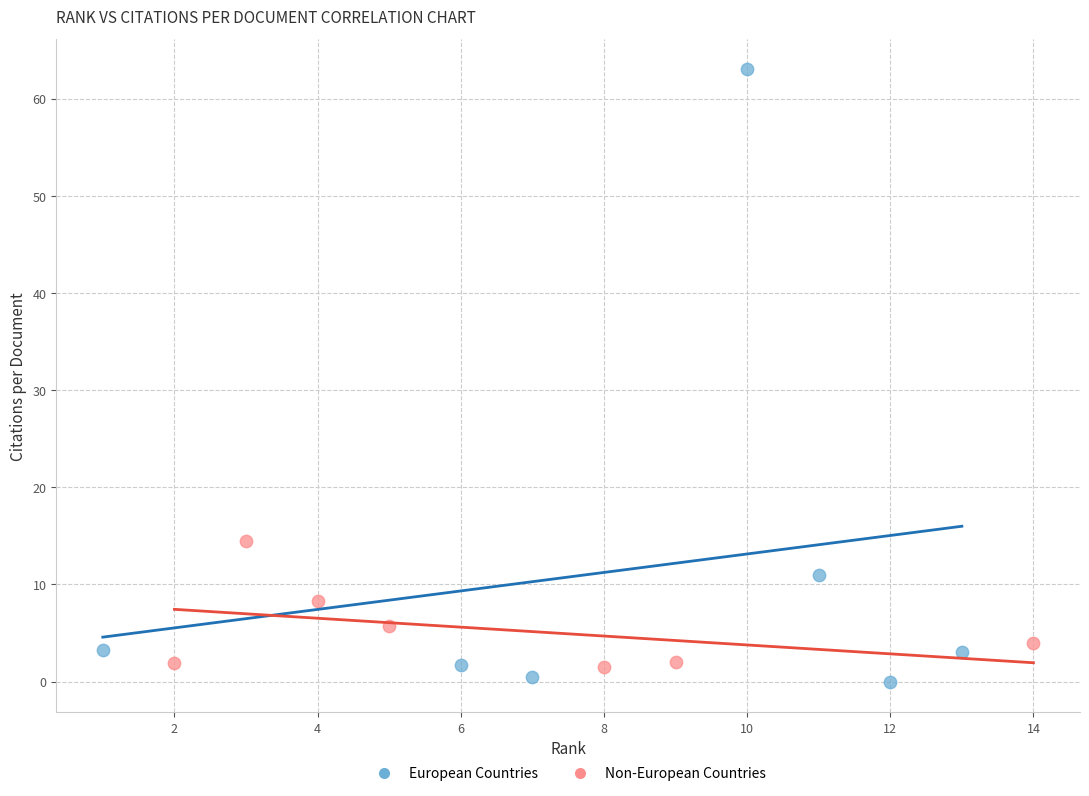

What are all the series names shown in the legend?

European Countries, Non-European Countries